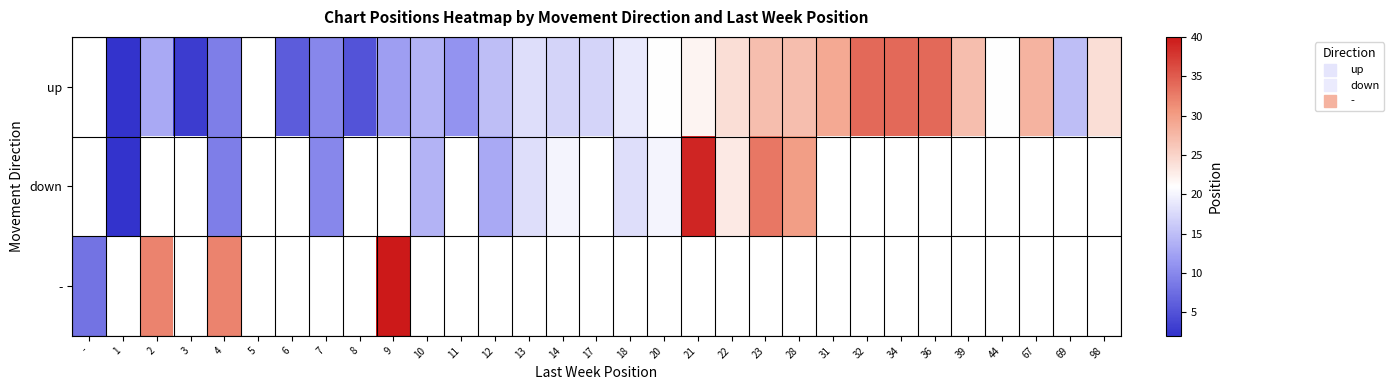

Is the value of up at 34 greater than the value of - at 22?

No